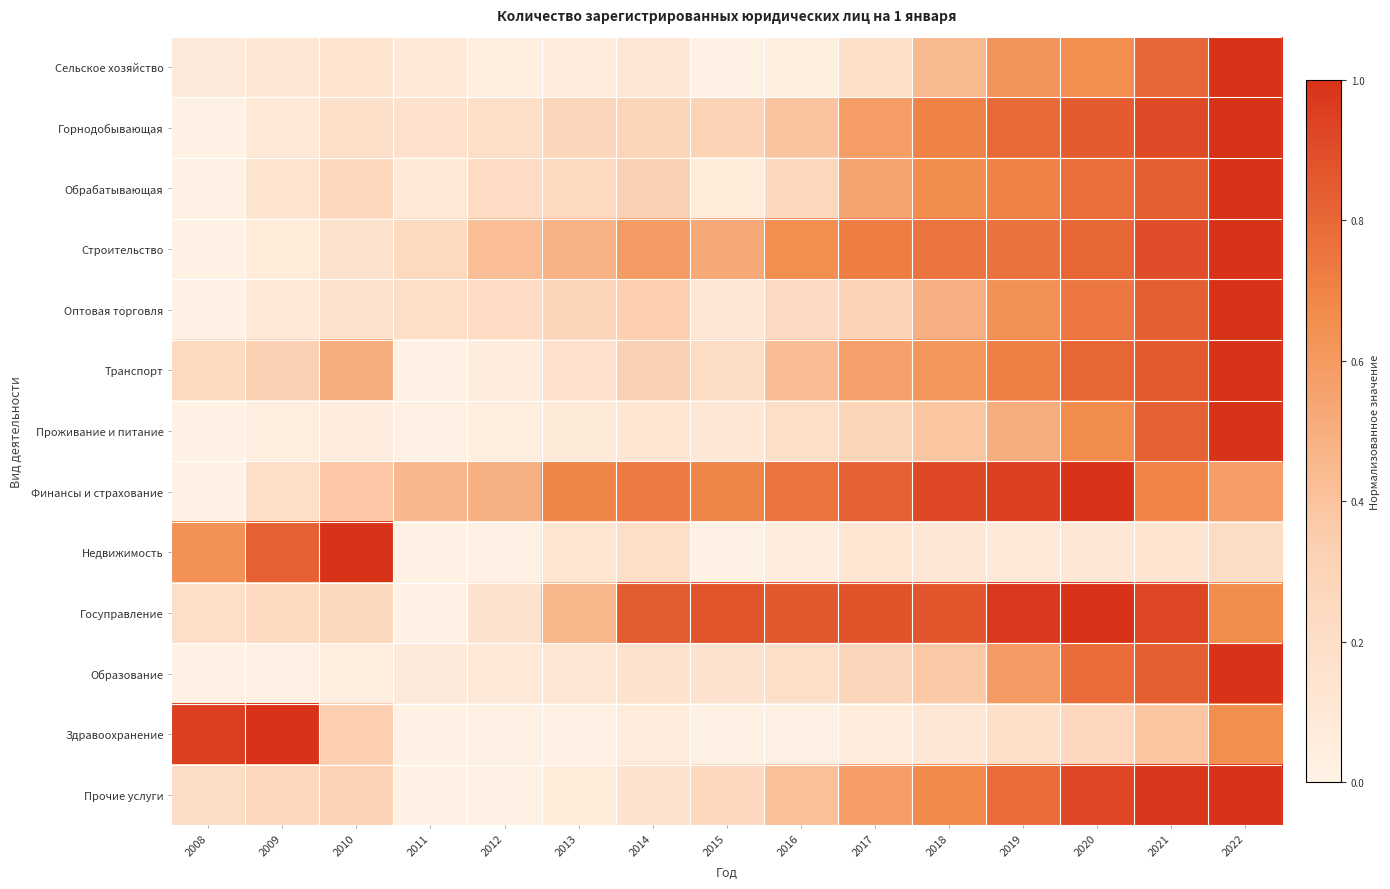

Which label corresponds to the smallest value in the chart?

2015